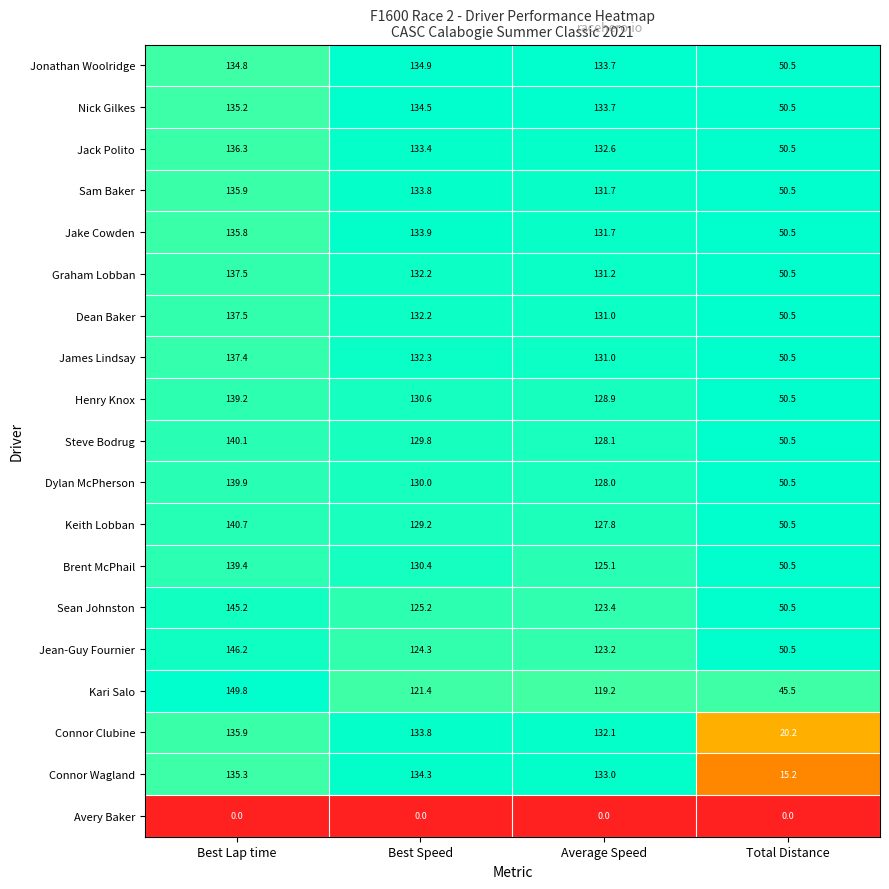

What is the total value across all series at Best Speed?

2356.2